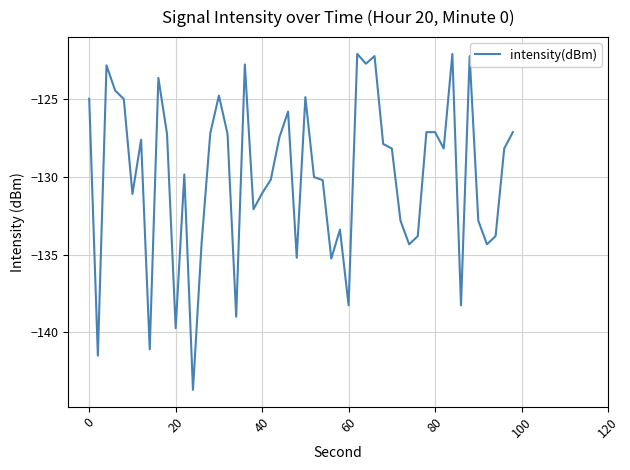

Does the chart have visible grid lines?

Yes